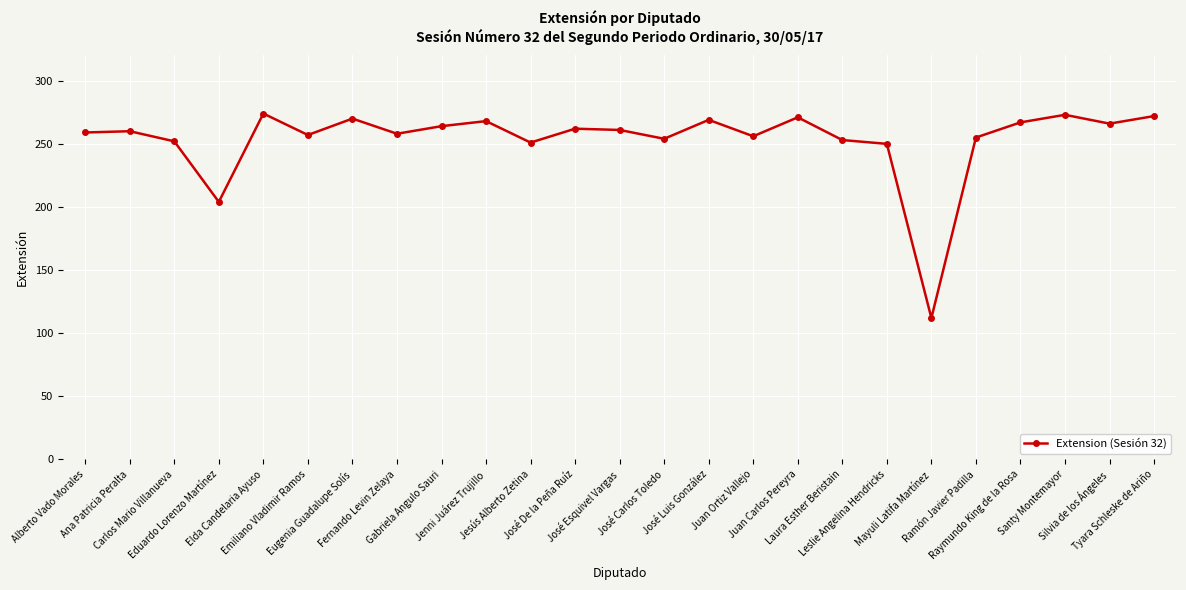

True or false: the data shows 273 at Santy Montemayor.

True